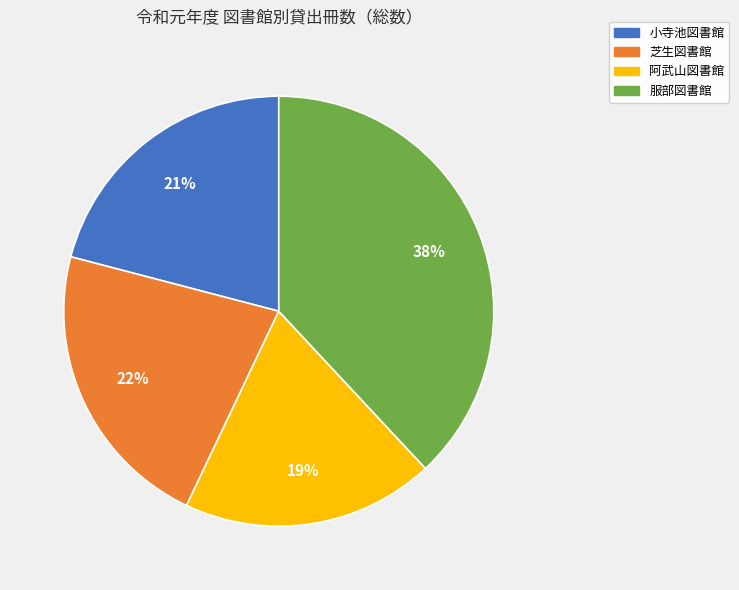

Count the number of slices in the pie.

4